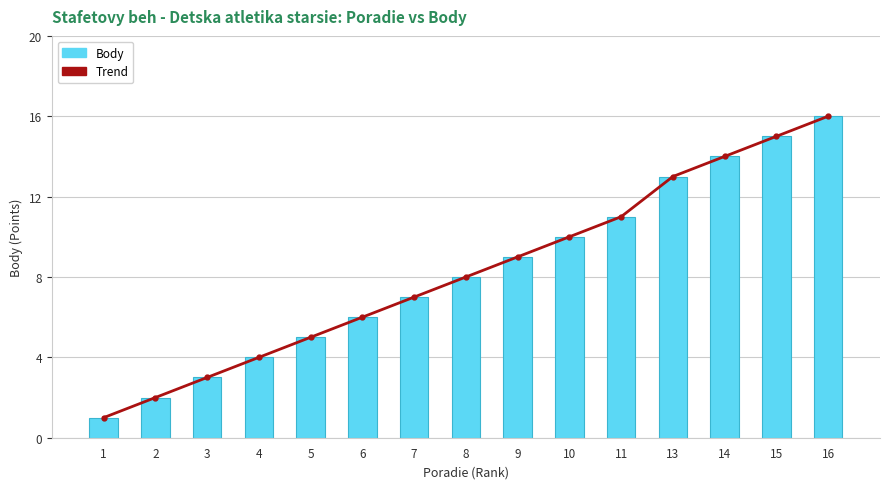

What is the difference between the maximum and second lowest values in the Trend series?

14